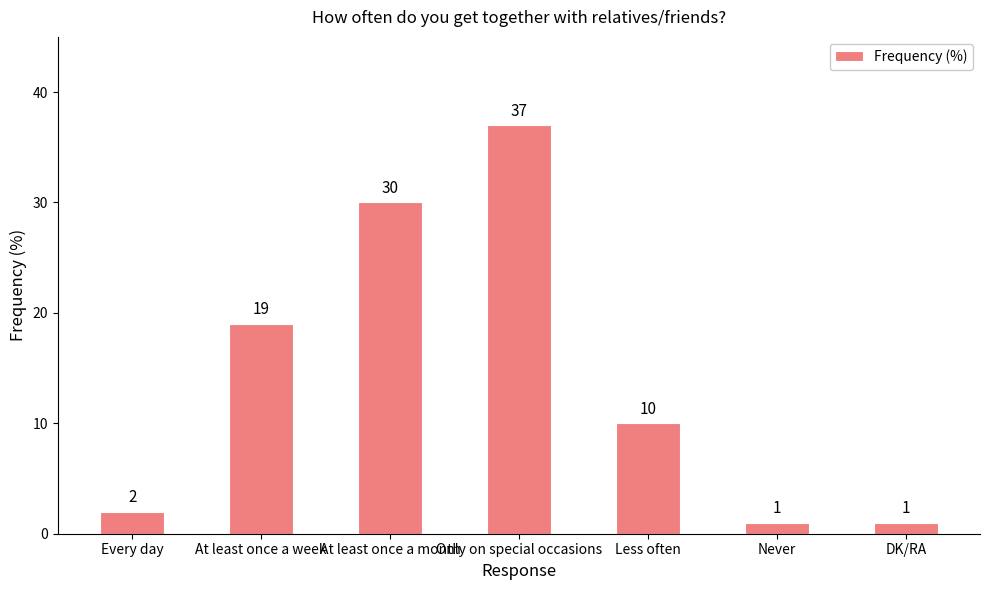

Reading left to right, list all the values displayed in this chart.

Every day=2	At least once a week=19	At least once a month=30	Only on special occasions=37	Less often=10	Never=1	DK/RA=1